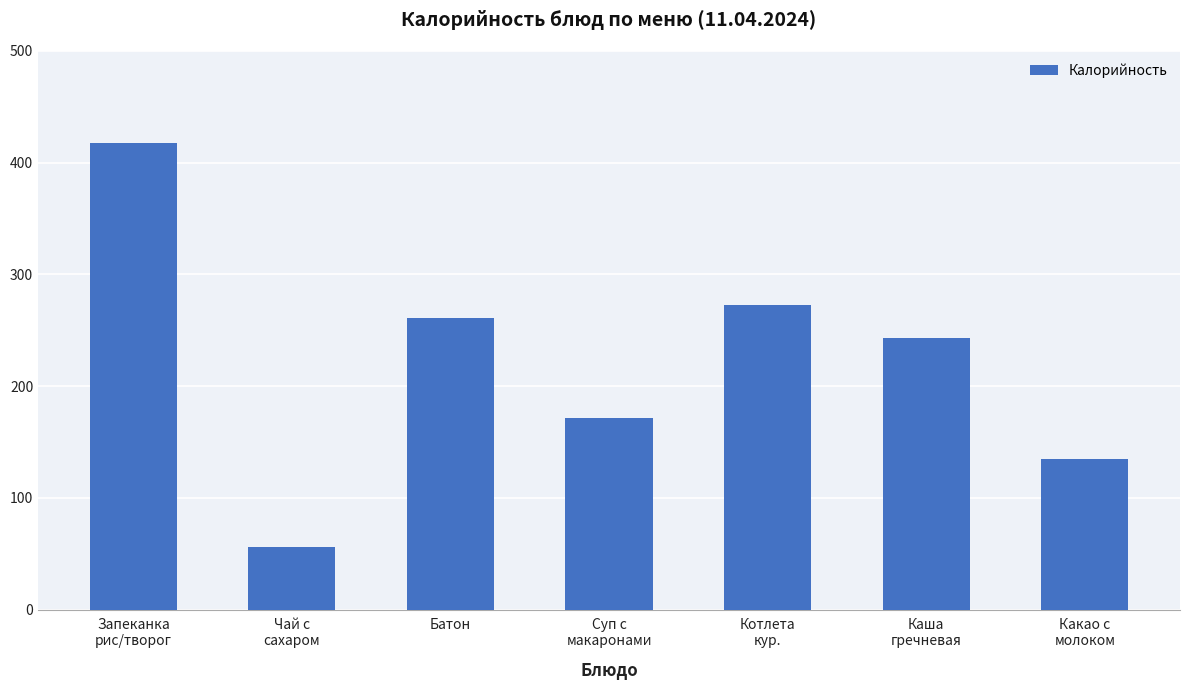

Reading right to left, list all the values displayed in this chart.

Какао с
молоком=134.8	Каша
гречневая=243.0	Котлета
кур.=273.0	Суп с
макаронами=171.3	Батон=261.0	Чай с
сахаром=56.4	Запеканка
рис/творог=418.0